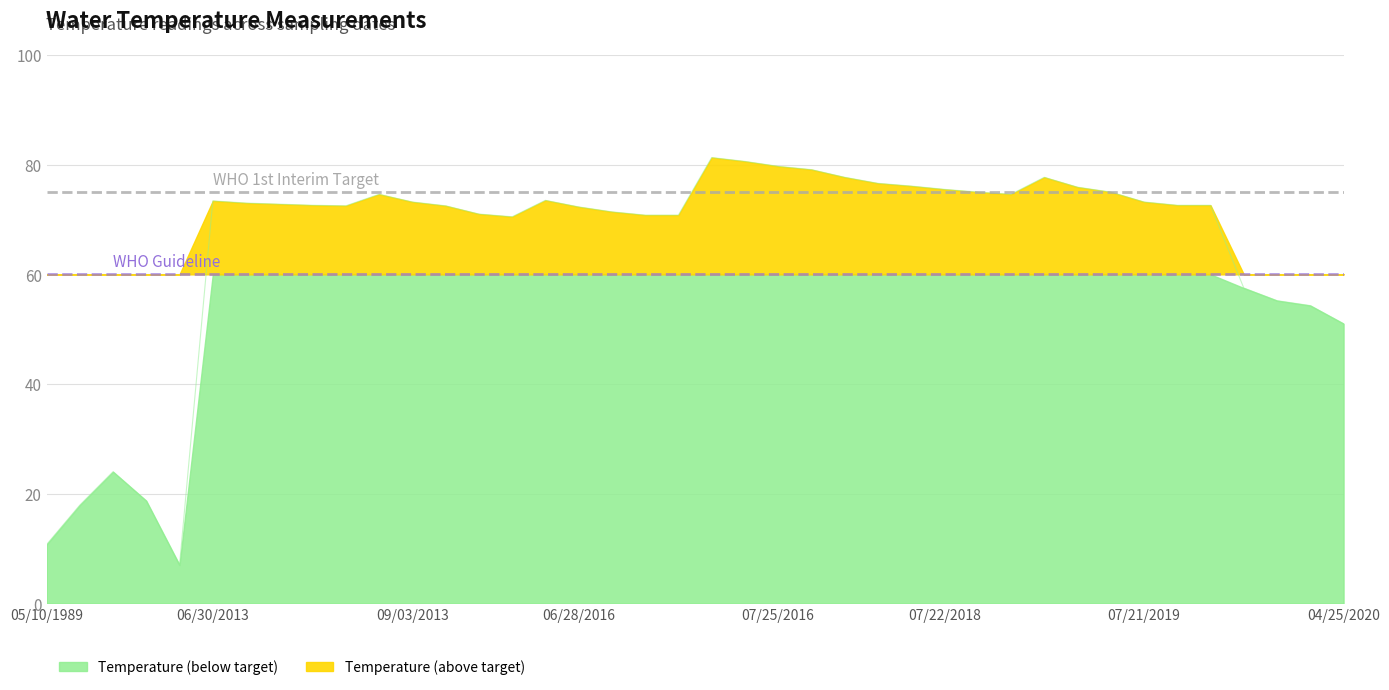

What is the average value?

65.1